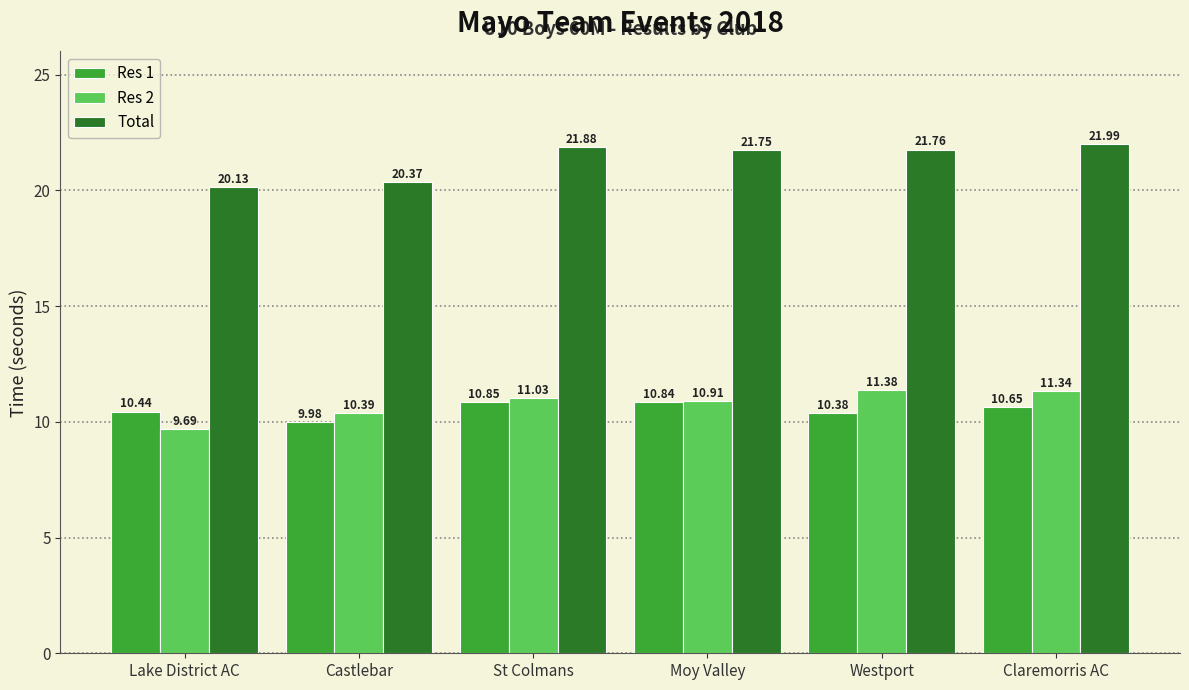

What is the sum of the Res 2 values at Moy Valley and St Colmans?

21.9